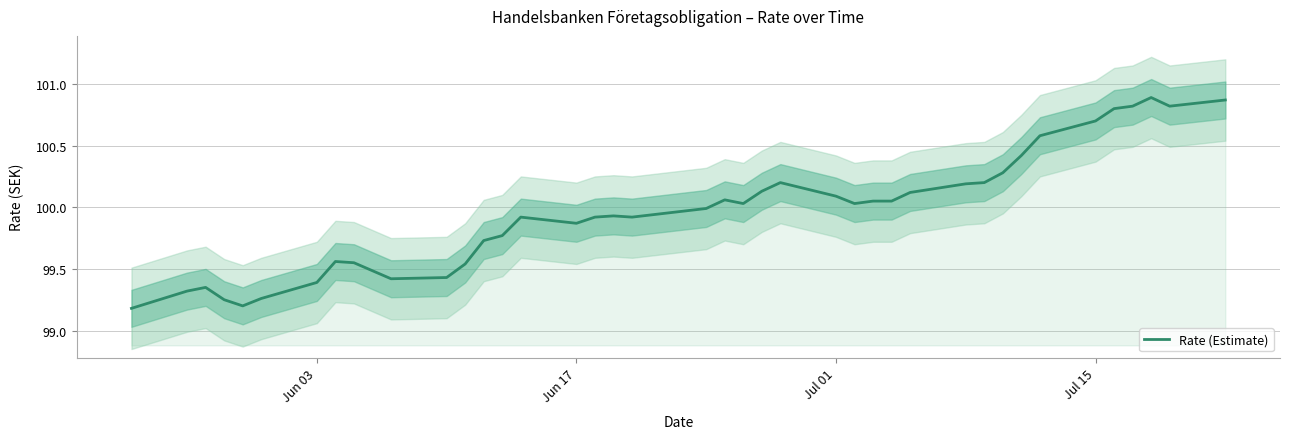

The value of Rate (Estimate) at Jun 03 is 131.4. True or false?

False